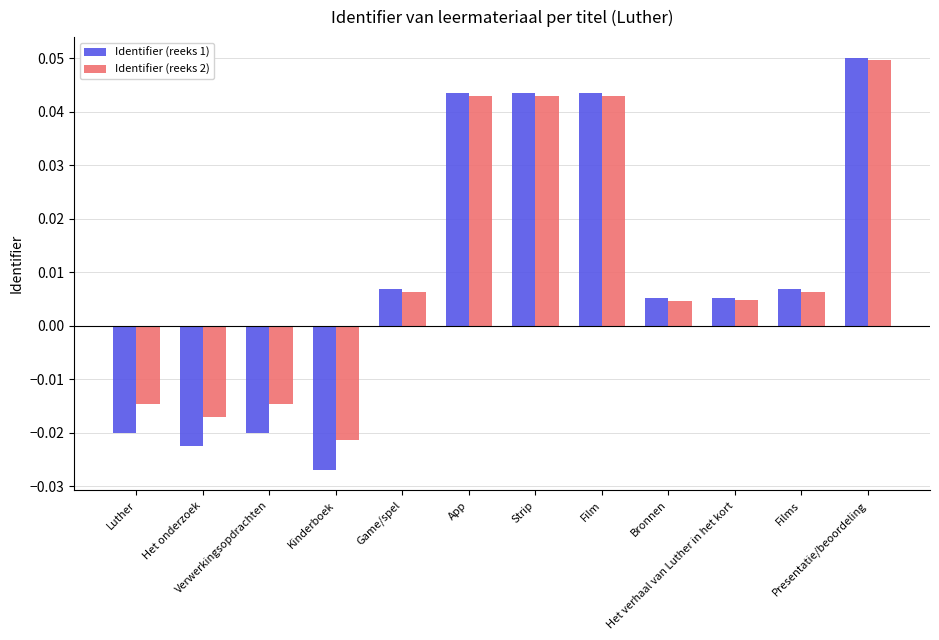

The value of Identifier (reeks 2) at Luther is -0.0. True or false?

False